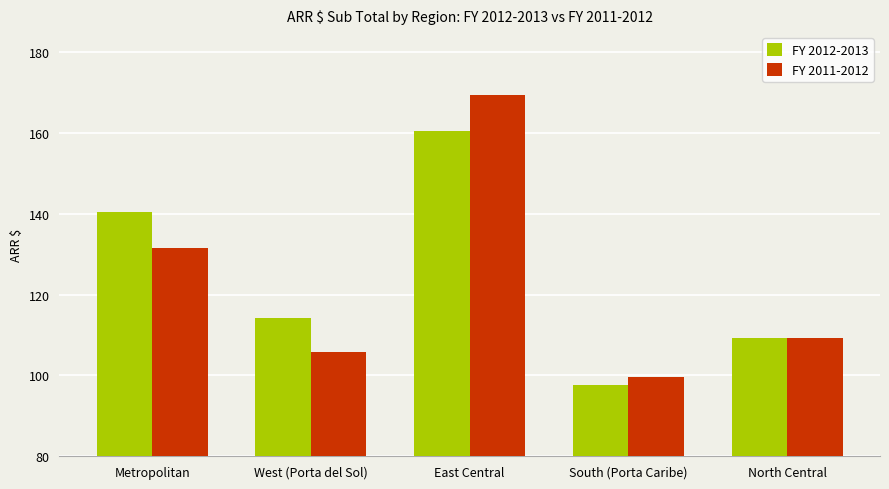

Which series has the largest range (max minus min)?

FY 2011-2012